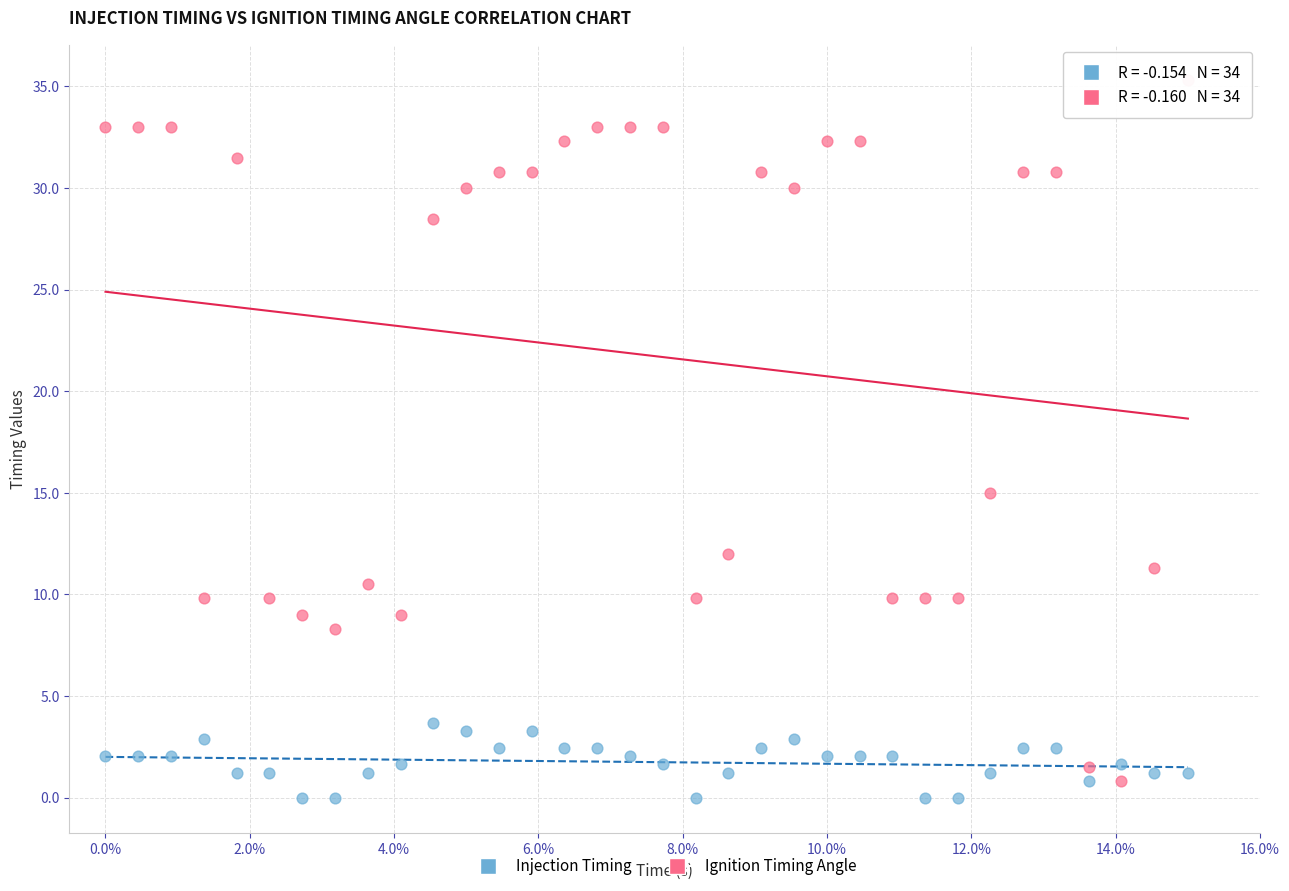

Which series reaches the minimum Y coordinate?

Injection Timing